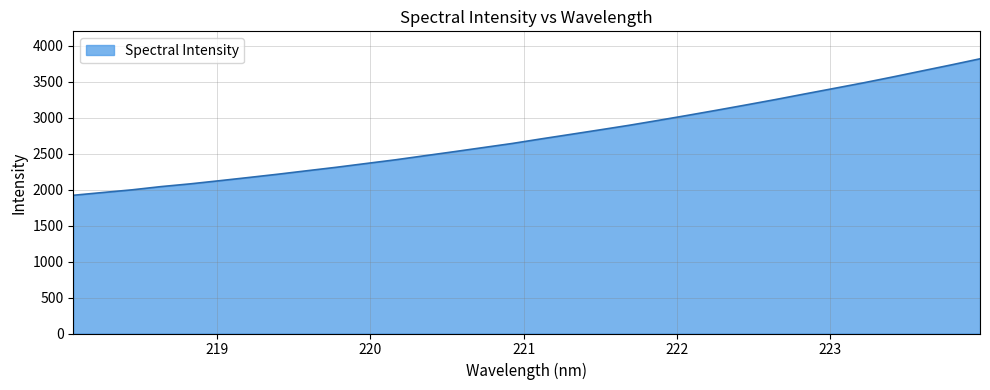

What is the smallest value displayed?

1921.0